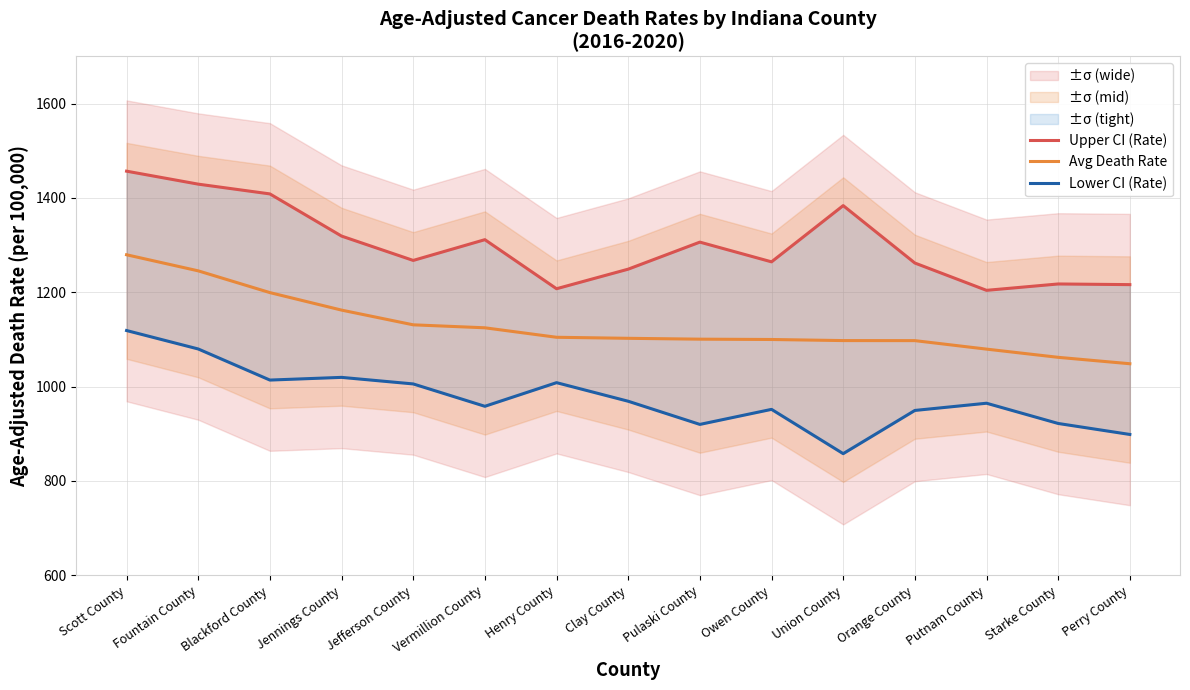

True or false: Upper CI (Rate) has a value of 1456.6 at Scott County.

True